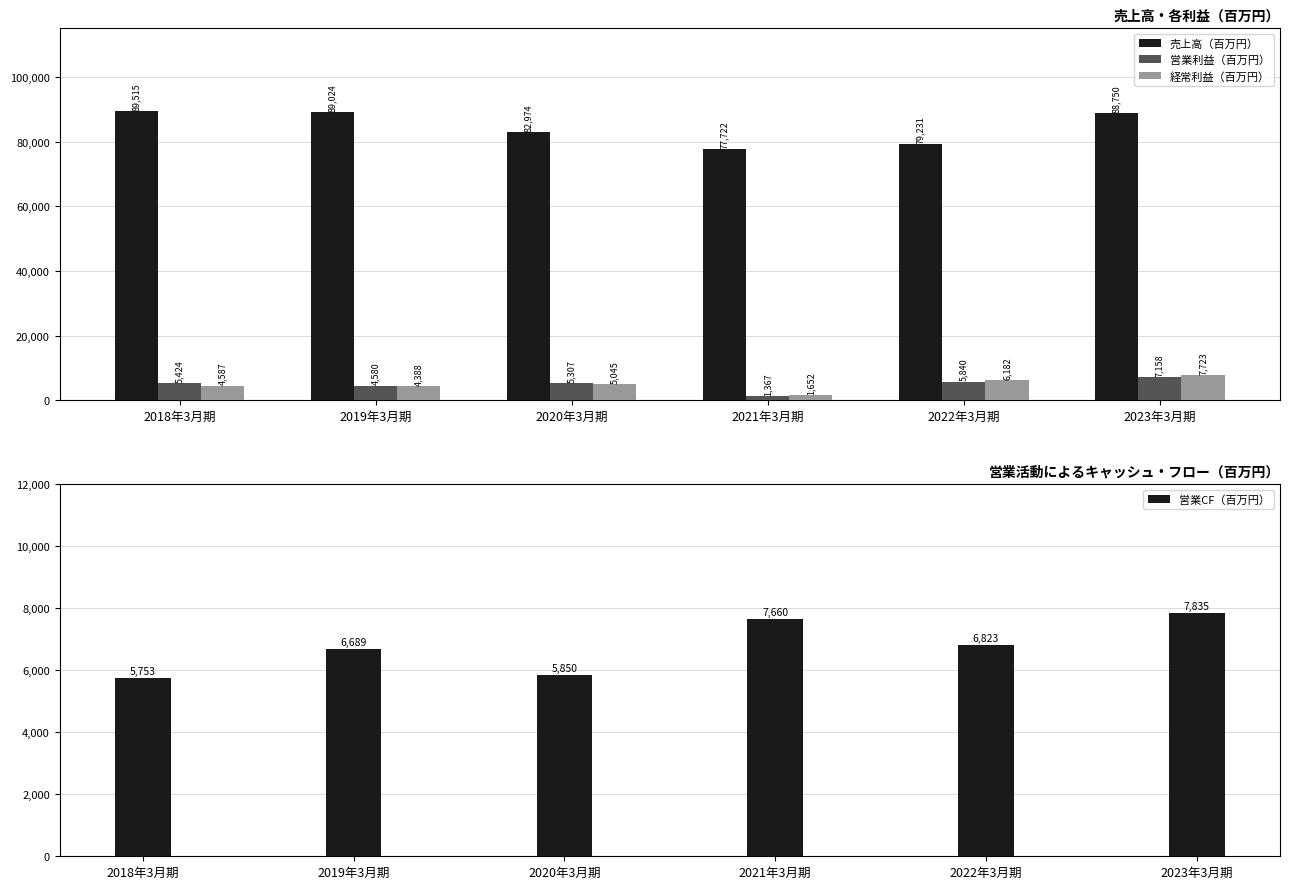

What are all the series names shown in the legend?

売上高（百万円）, 営業利益（百万円）, 経常利益（百万円）, 営業CF（百万円）